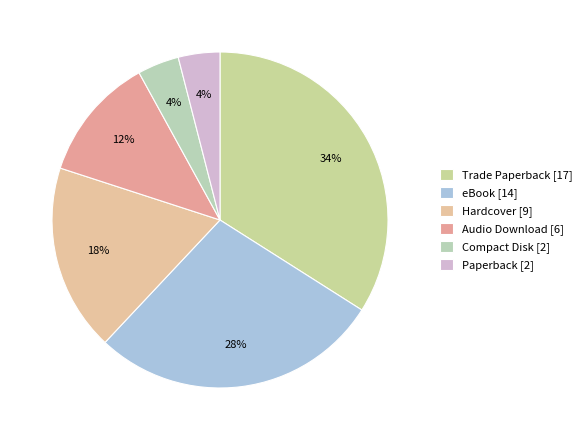

Is the sum of Trade Paperback and Paperback greater than half?

No